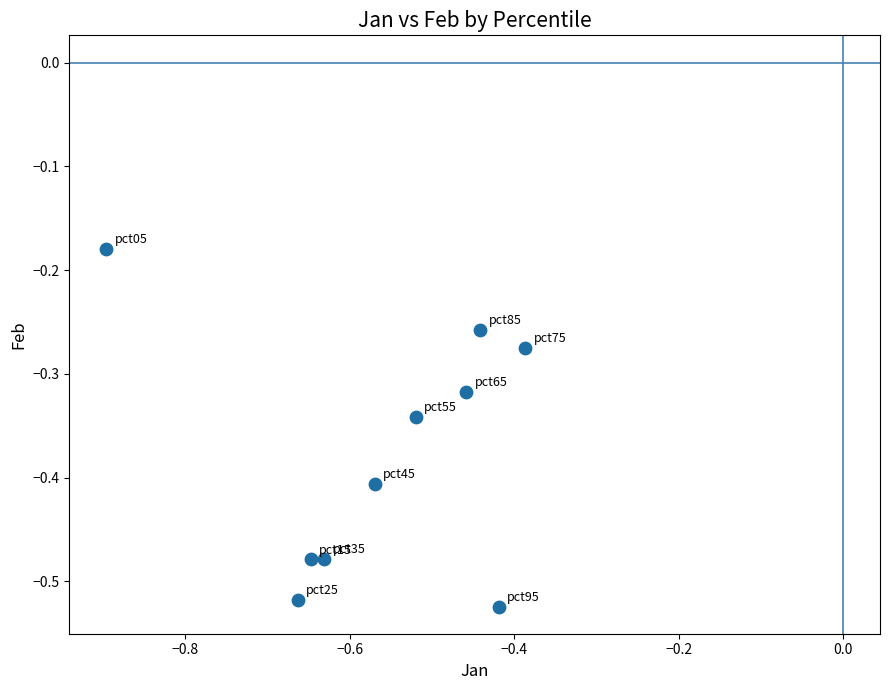

What is the range of Y values (max minus min)?

0.3